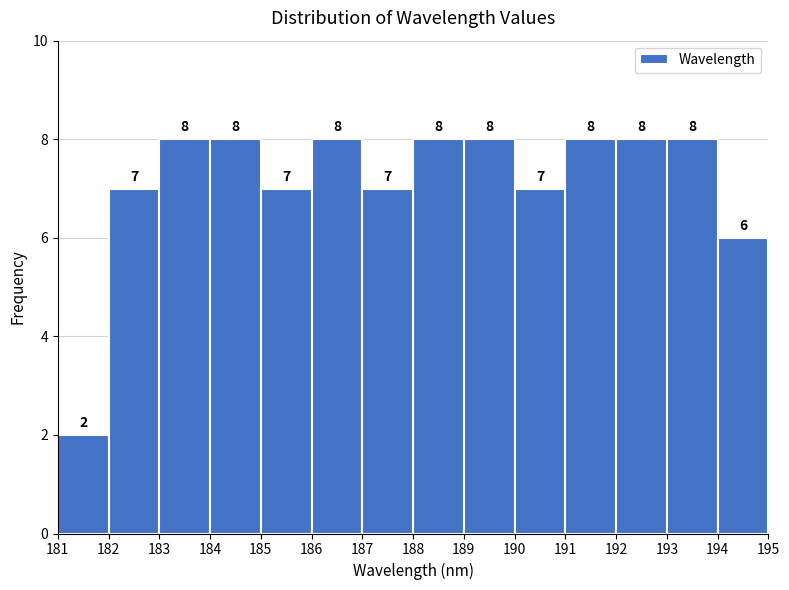

Reading left to right, list every bar in this chart as the range it spans on the x-axis followed by its height.

181 to 182: 2
182 to 183: 7
183 to 184: 8
184 to 185: 8
185 to 186: 7
186 to 187: 8
187 to 188: 7
188 to 189: 8
189 to 190: 8
190 to 191: 7
191 to 192: 8
192 to 193: 8
193 to 194: 8
194 to 195: 6